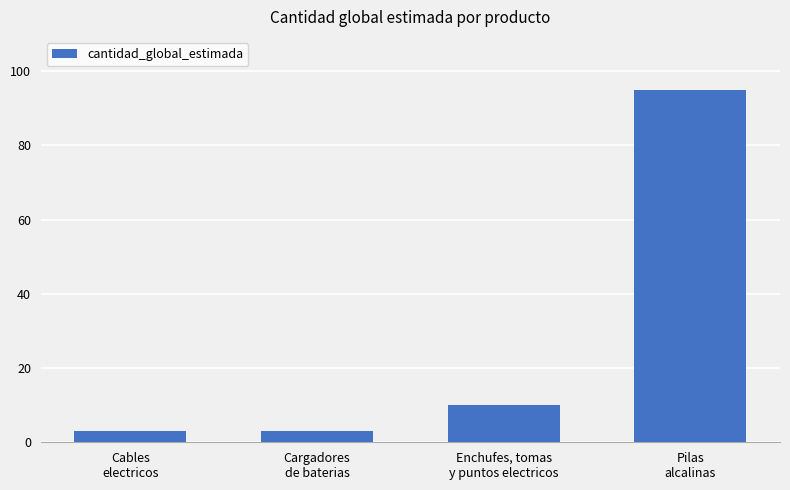

What is the sum of all values?

111